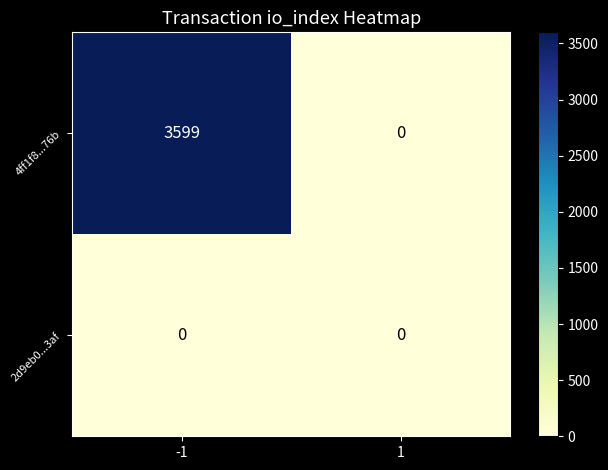

True or false: 4ff1f8...76b has a value of 0 at 1.

True